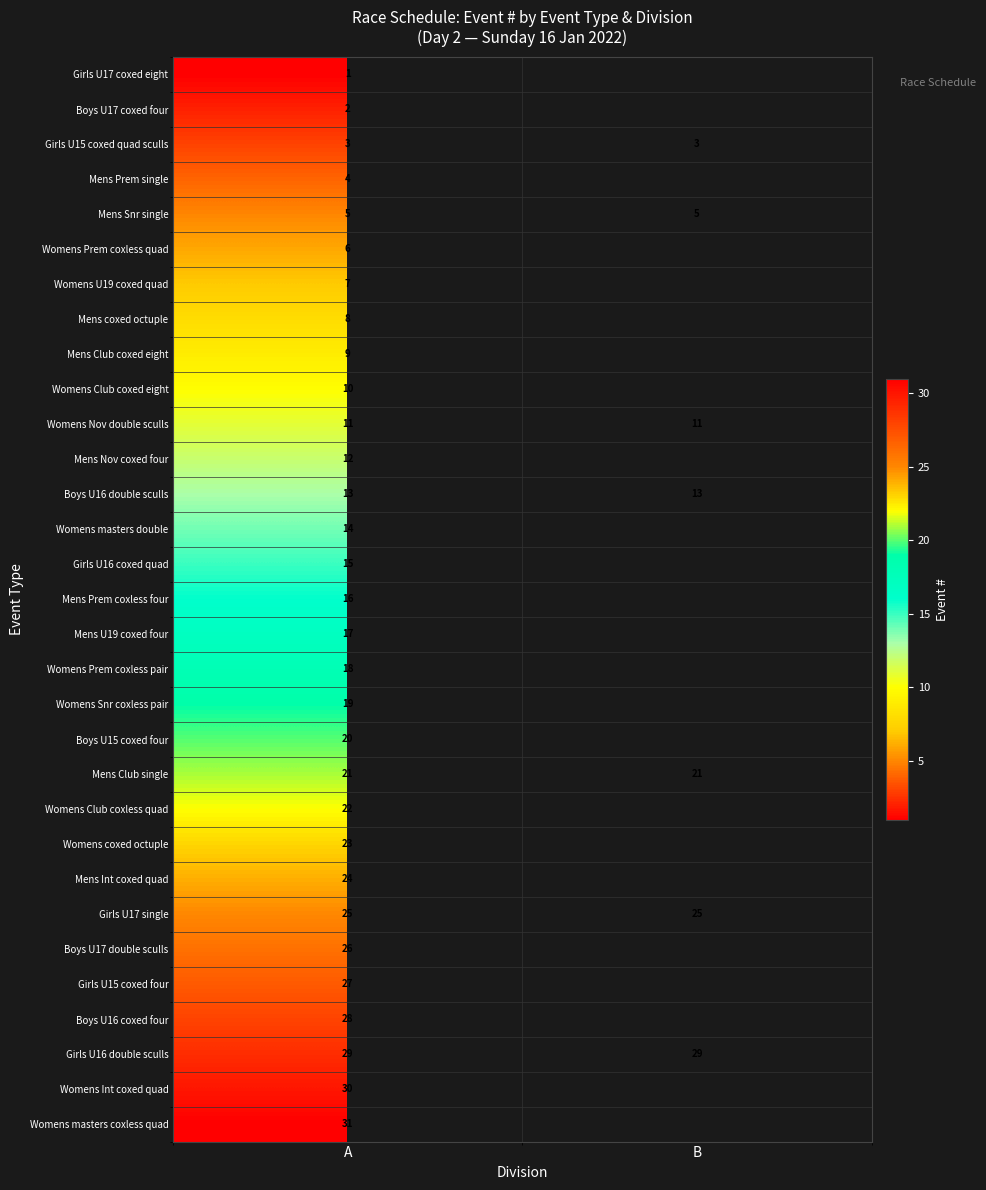

At A, list the series in order from largest to smallest.

Womens masters coxless quad, Womens Int coxed quad, Girls U16 double sculls, Boys U16 coxed four, Girls U15 coxed four, Boys U17 double sculls, Girls U17 single, Mens Int coxed quad, Womens coxed octuple, Womens Club coxless quad, Mens Club single, Boys U15 coxed four, Womens Snr coxless pair, Womens Prem coxless pair, Mens U19 coxed four, Mens Prem coxless four, Girls U16 coxed quad, Womens masters double, Boys U16 double sculls, Mens Nov coxed four, Womens Nov double sculls, Womens Club coxed eight, Mens Club coxed eight, Mens coxed octuple, Womens U19 coxed quad, Womens Prem coxless quad, Mens Snr single, Mens Prem single, Girls U15 coxed quad sculls, Boys U17 coxed four, Girls U17 coxed eight